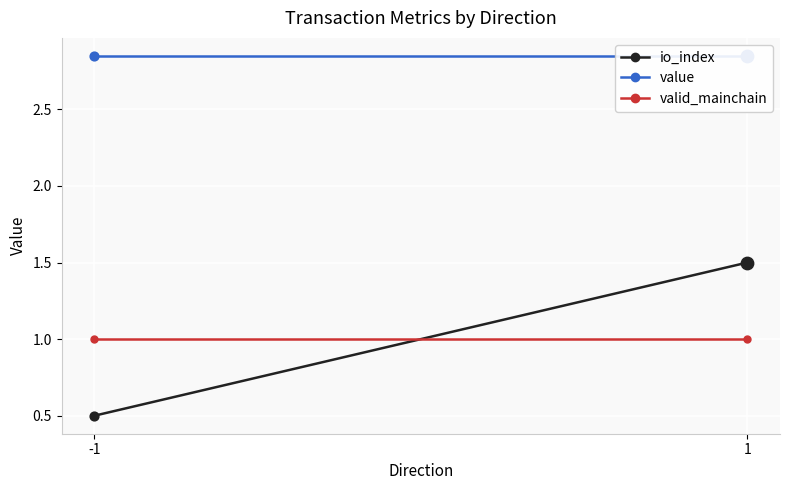

Which series has the widest spread of Y values?

io_index